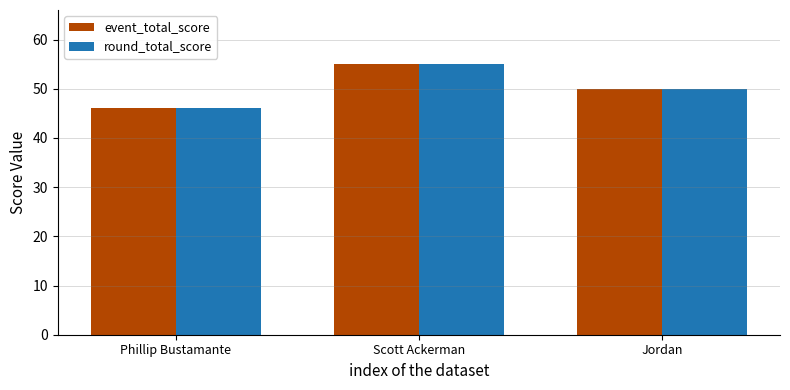

Which category has the highest value in the round_total_score series?

Scott Ackerman